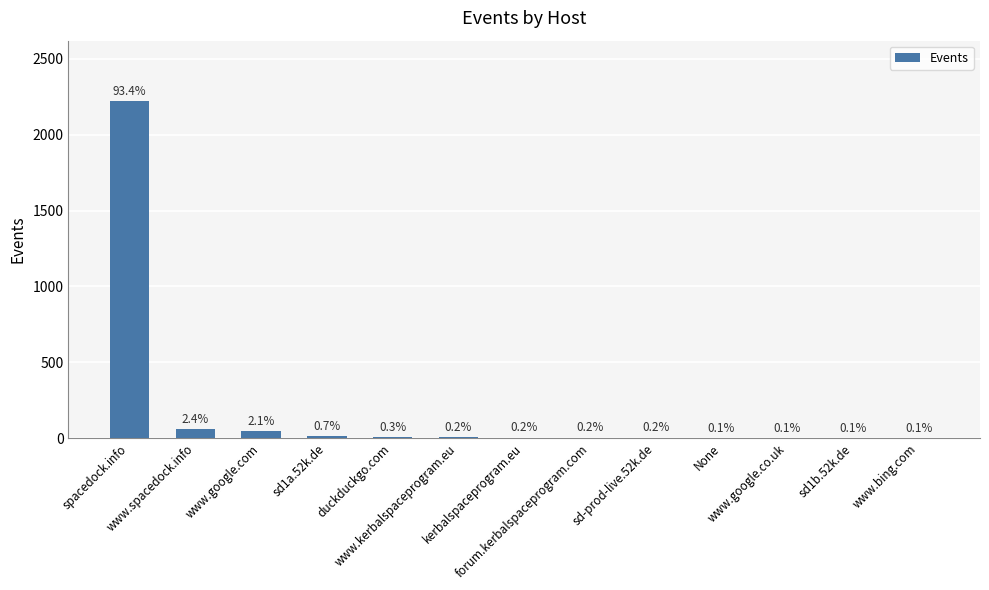

How many series are shown in this chart?

1